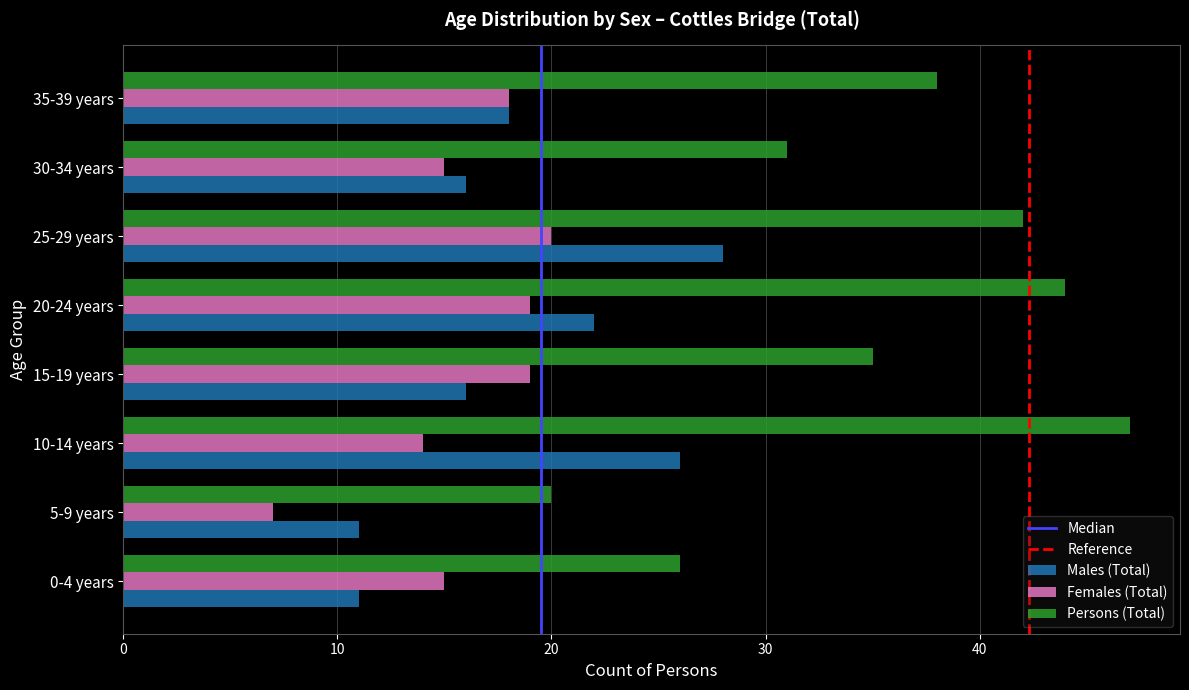

What is the minimum value shown in the chart?

7